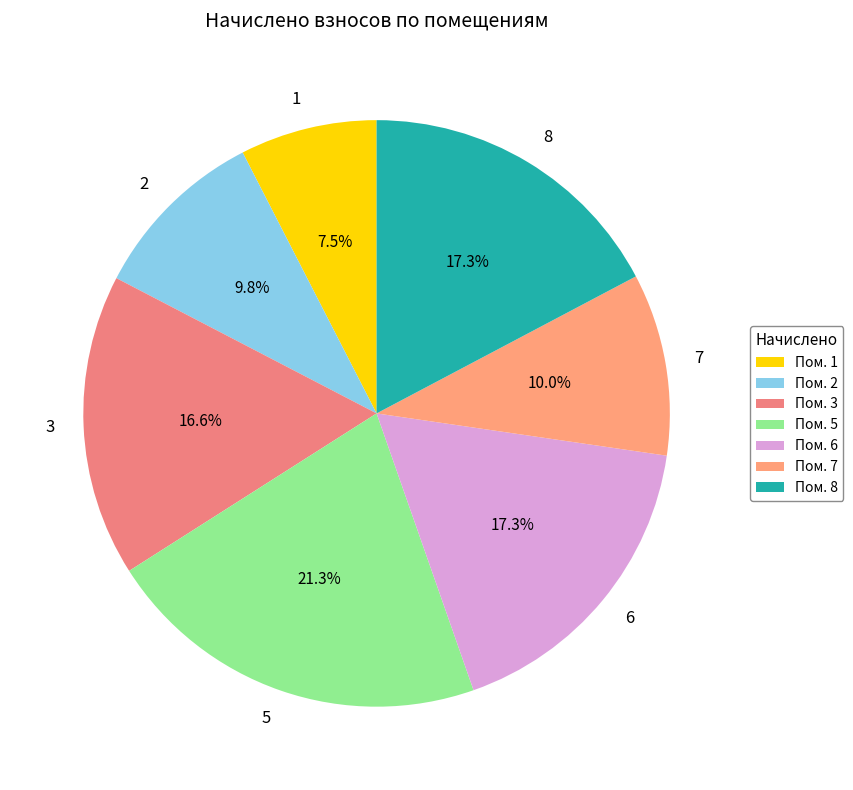

Is there a majority slice in this chart?

No